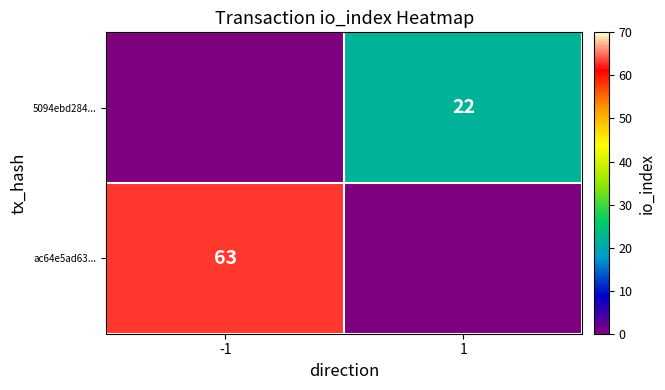

Is it true that 5094ebd284... equals 22 at 1?

True